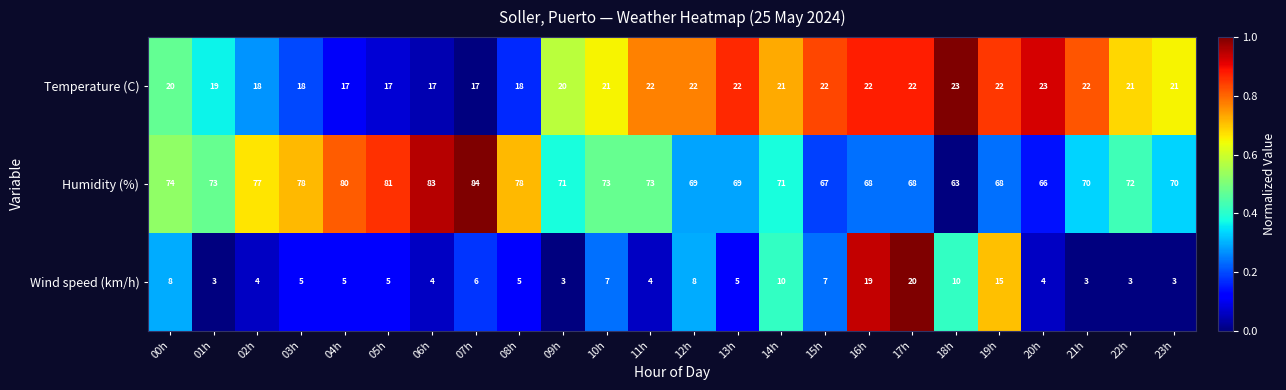

The Wind speed (km/h) series shows 4 at 06h. True or false?

True